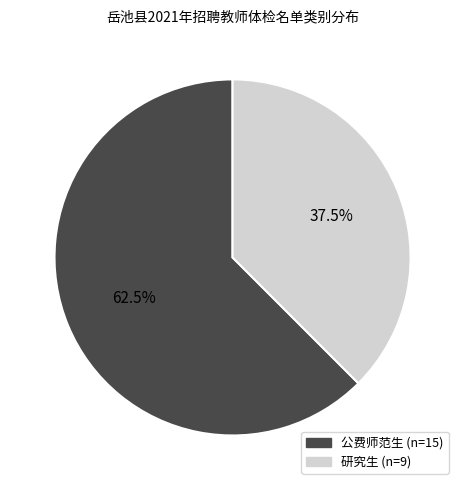

Which category has the smallest portion of the pie?

研究生